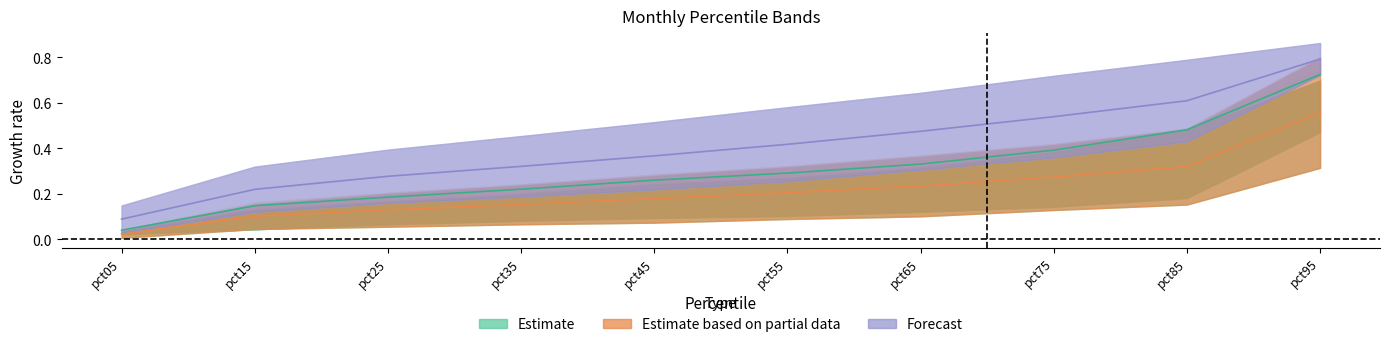

Read the Forecast value at pct65.

0.5